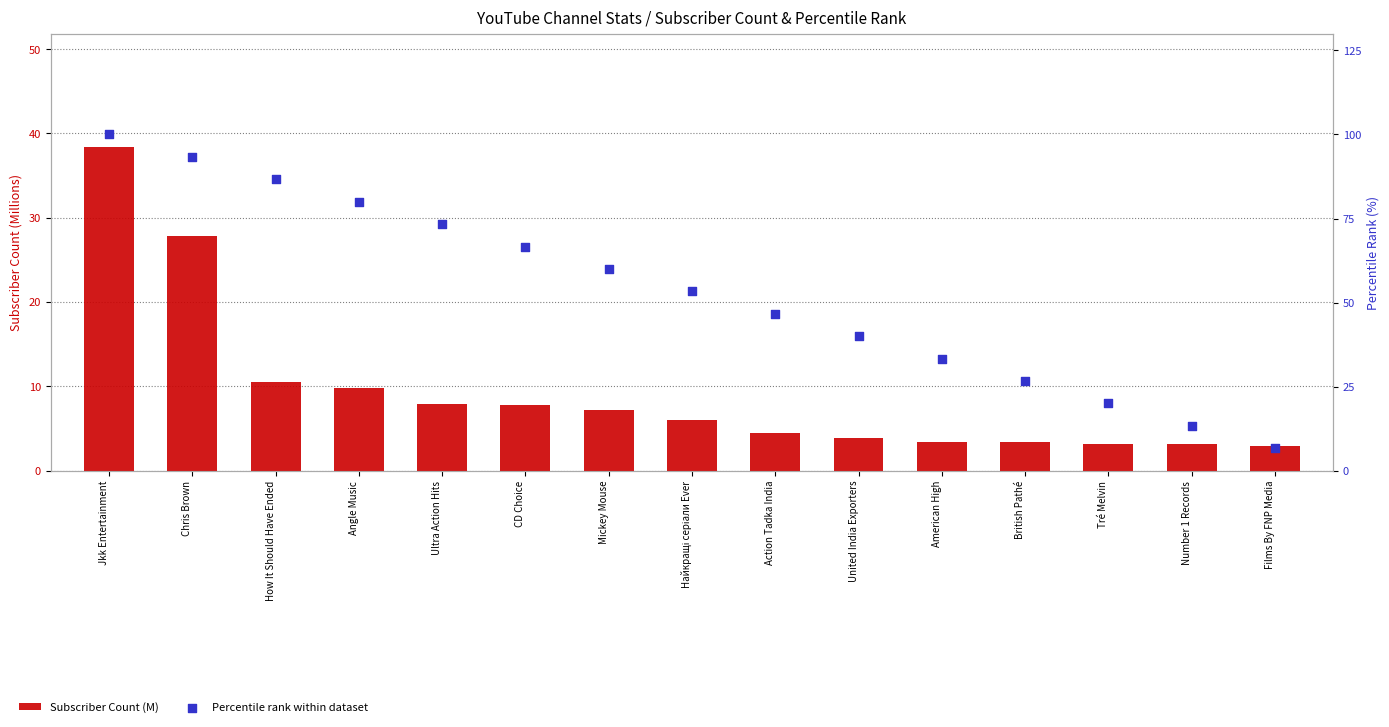

Which series reaches the maximum Y coordinate?

Percentile rank within dataset